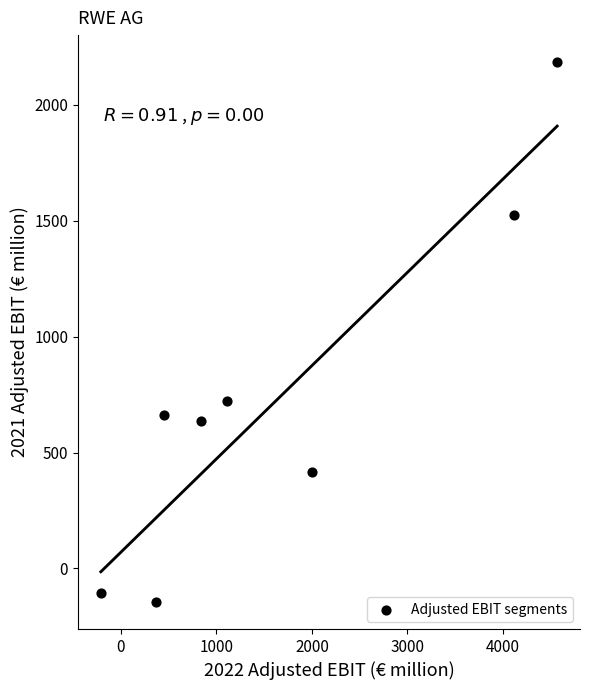

What is the range of X values (max minus min)?

4778